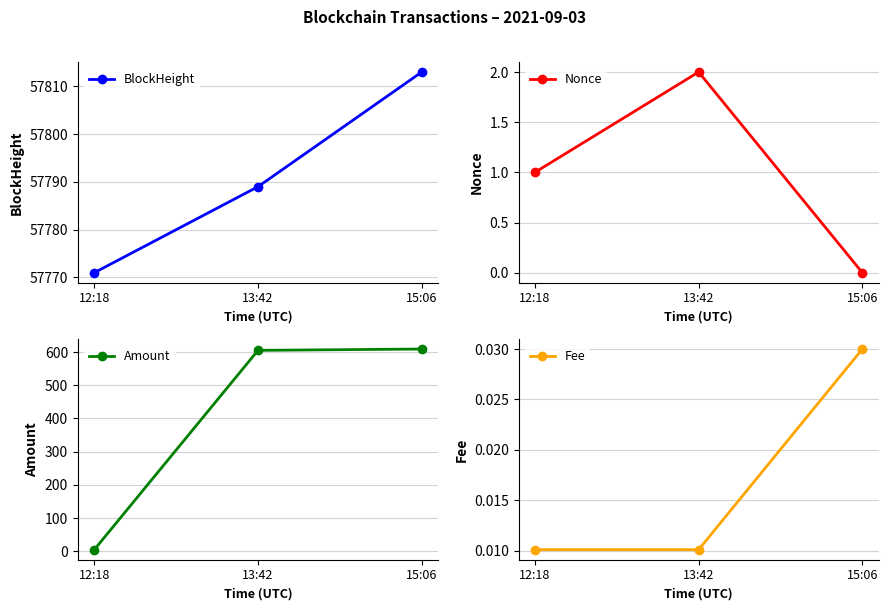

The value of Fee at 13:42 is 0.0. True or false?

True